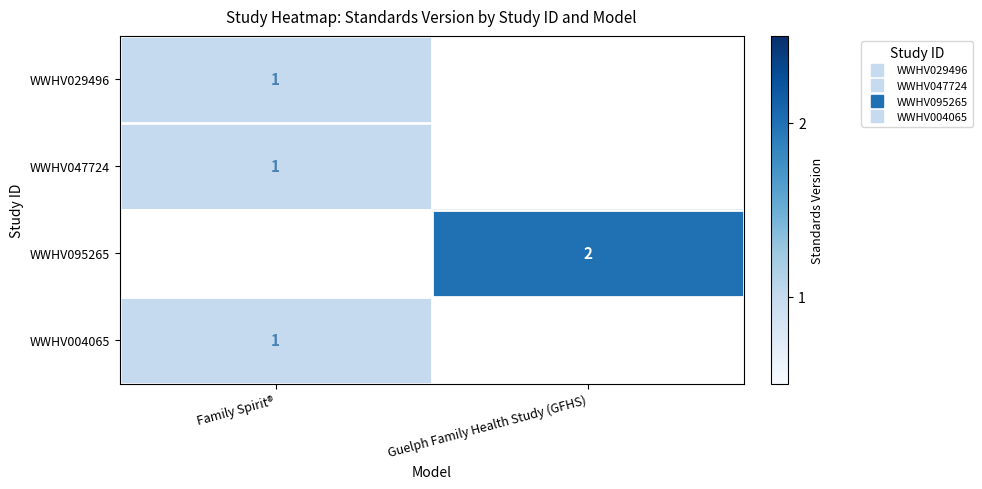

What is the approximate value of WWHV029496 at Family Spirit®?

1.0